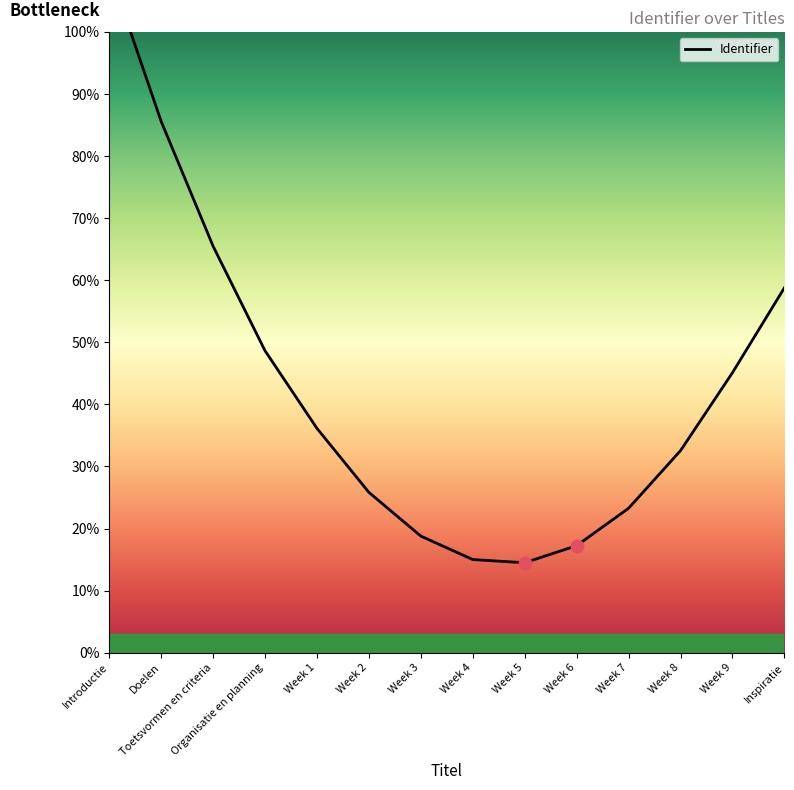

What is the change in value from Toetsvormen en criteria to Week 4?

-50.5